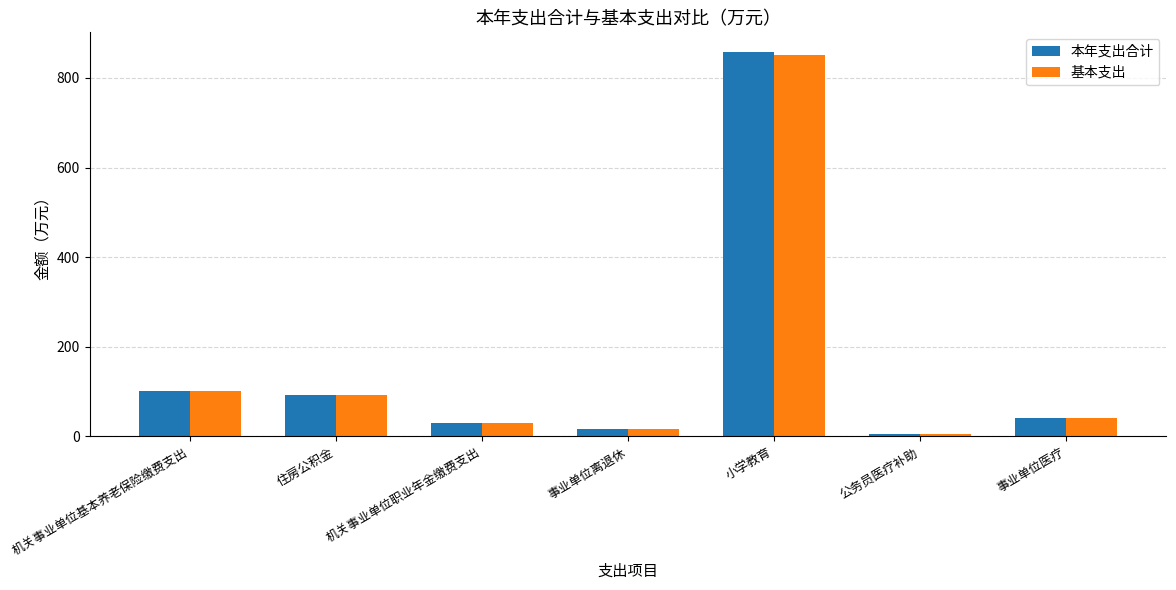

Count the number of categories in the chart.

7